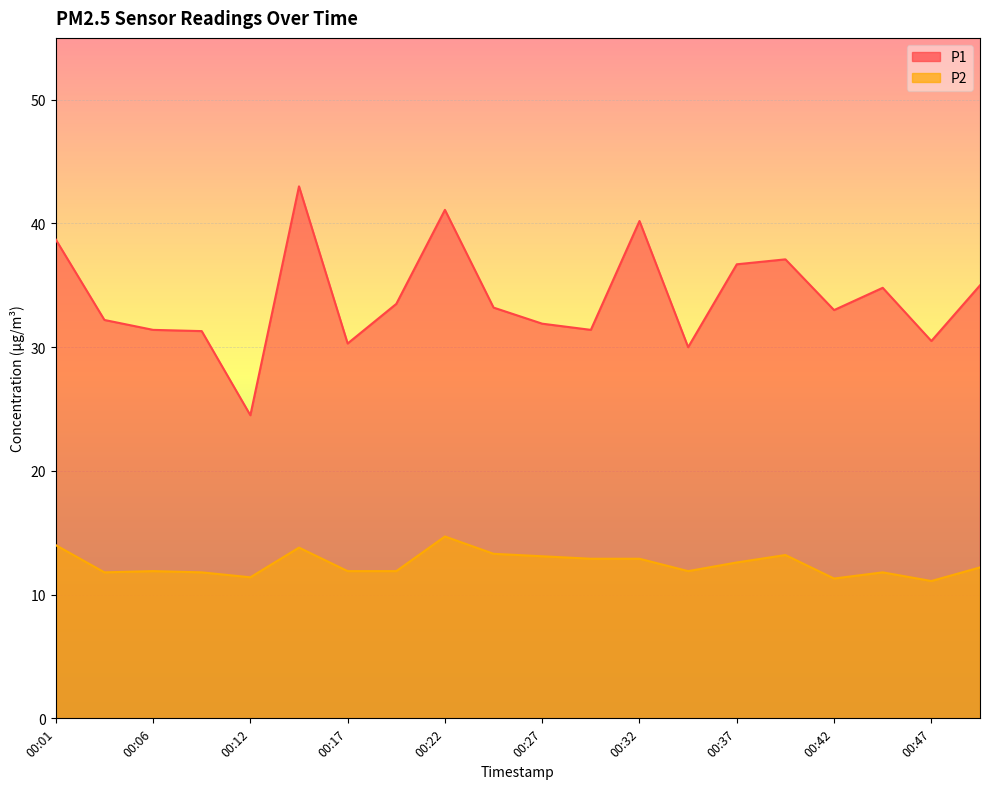

Is it true that P2 equals 11.9 at 00:19?

True